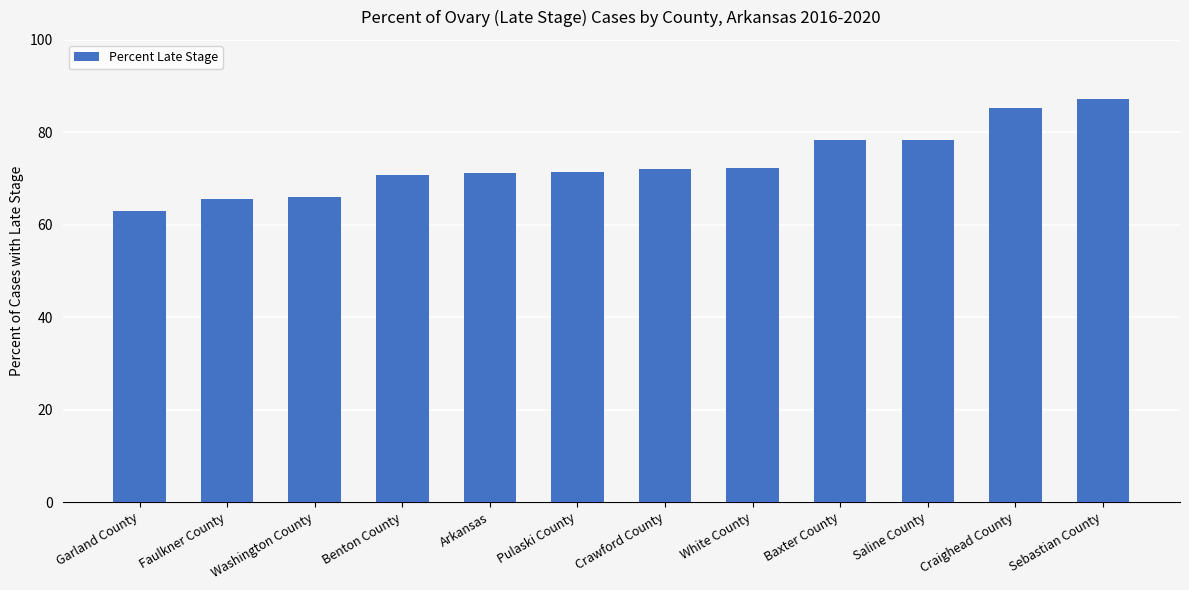

At which category does the chart reach its minimum across all series?

Garland County